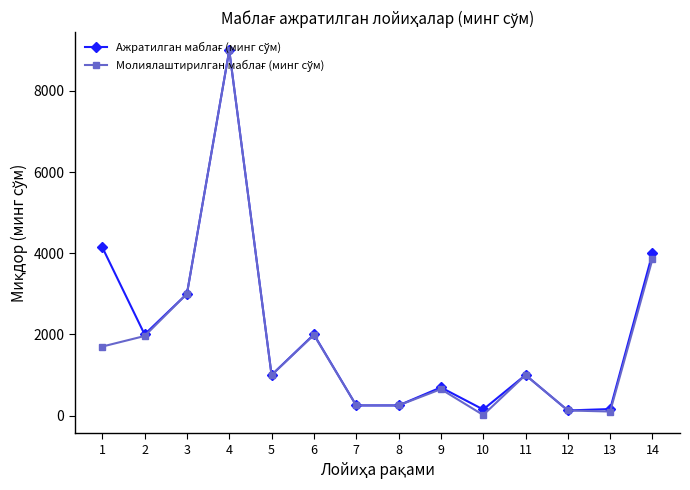

What is the total value across all series at 9?

1345.0